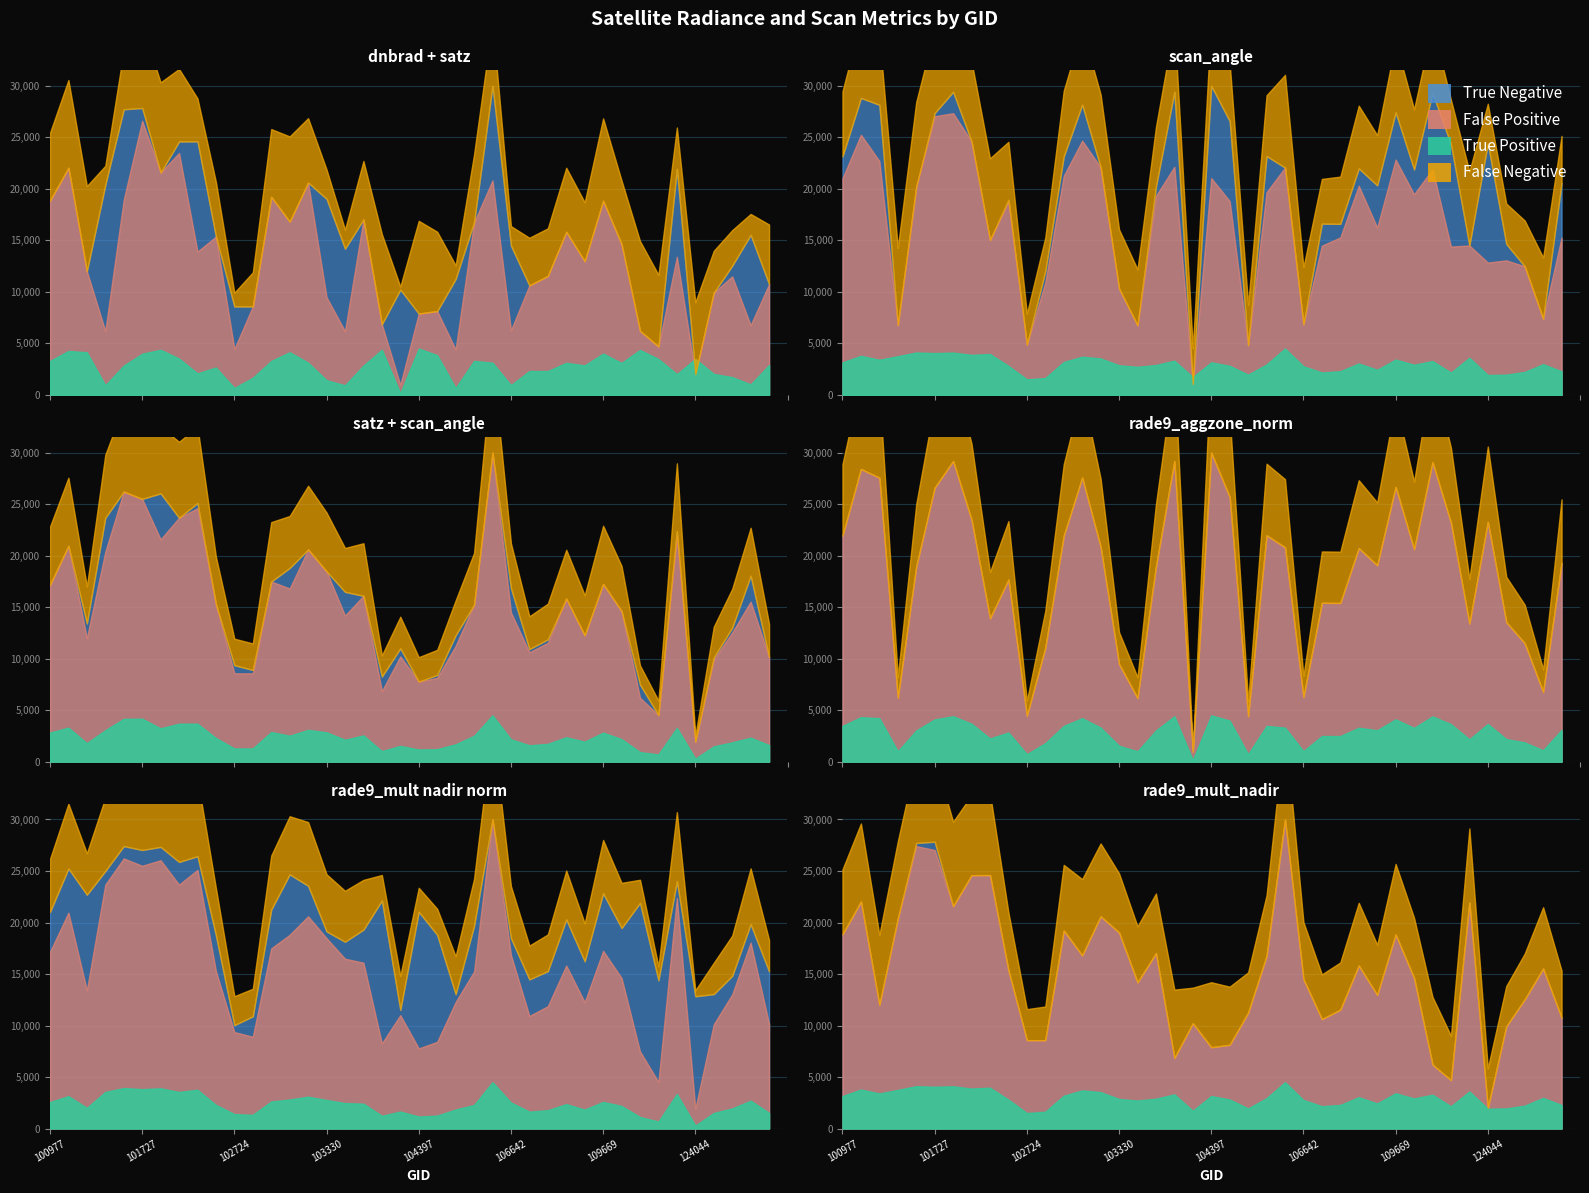

Where is satz nearest to the value 35?

107560